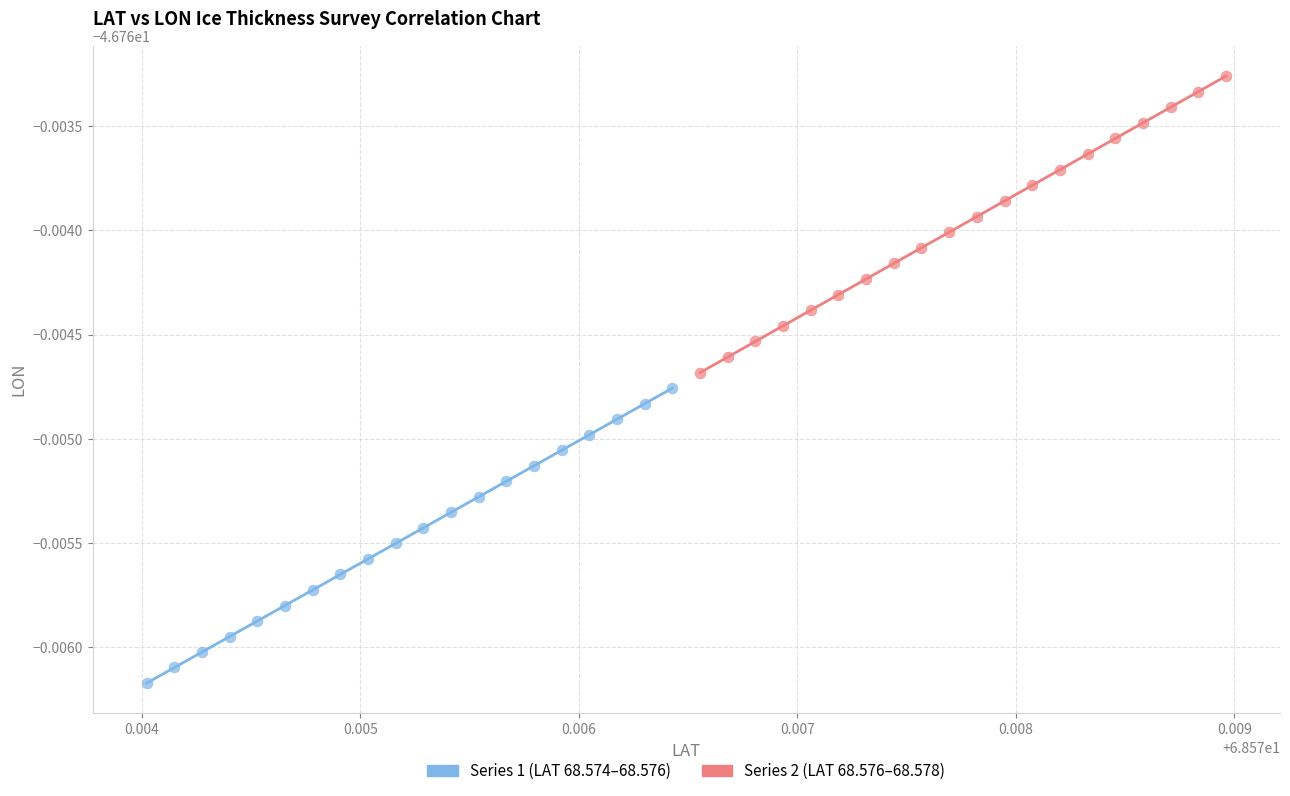

Which series has the widest spread of Y values?

Series 2 (LAT 68.576–68.578)